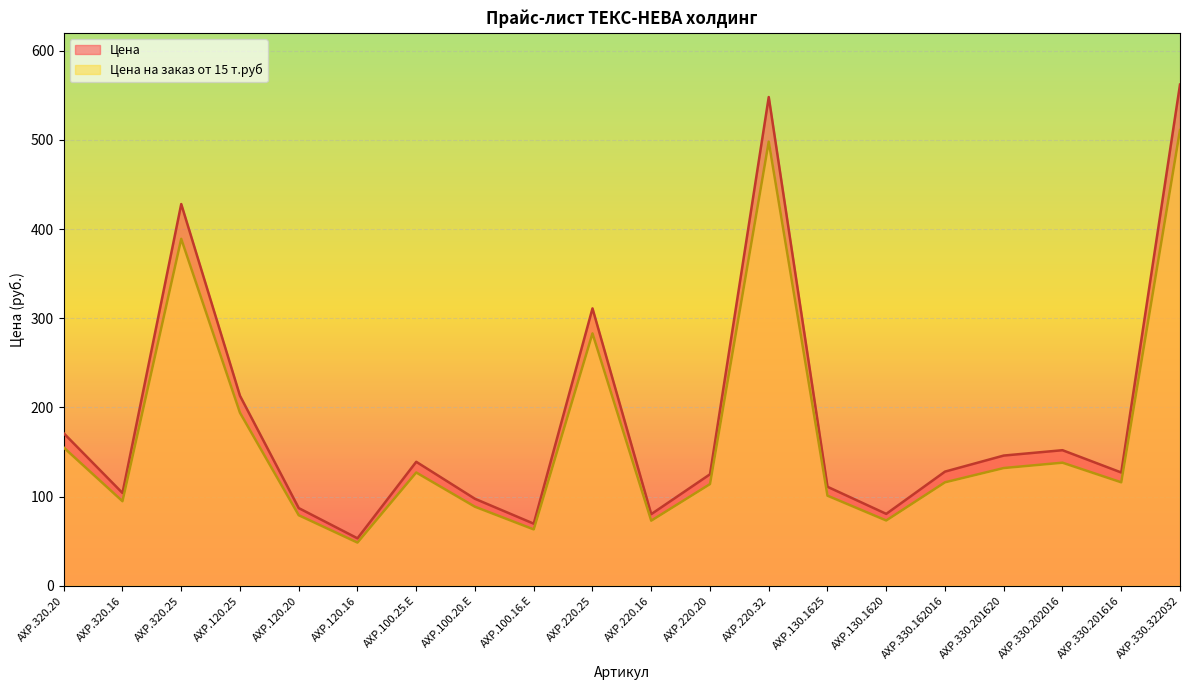

List the series in order of their peak value, highest first.

Цена, Цена на заказ от 15 т.руб